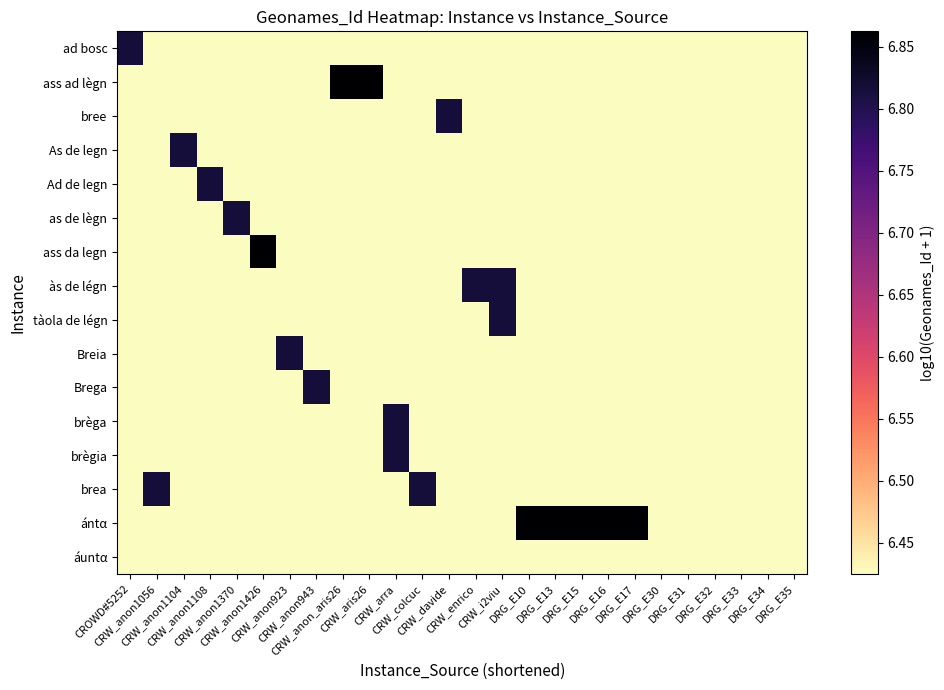

At DRG_E34, list the series in order from smallest to largest.

ad bosc, ass ad lègn, bree, As de legn, Ad de legn, as de lègn, ass da legn, às de légn, tàola de légn, Breia, Brega, brèga, brègia, brea, ántα, áuntα